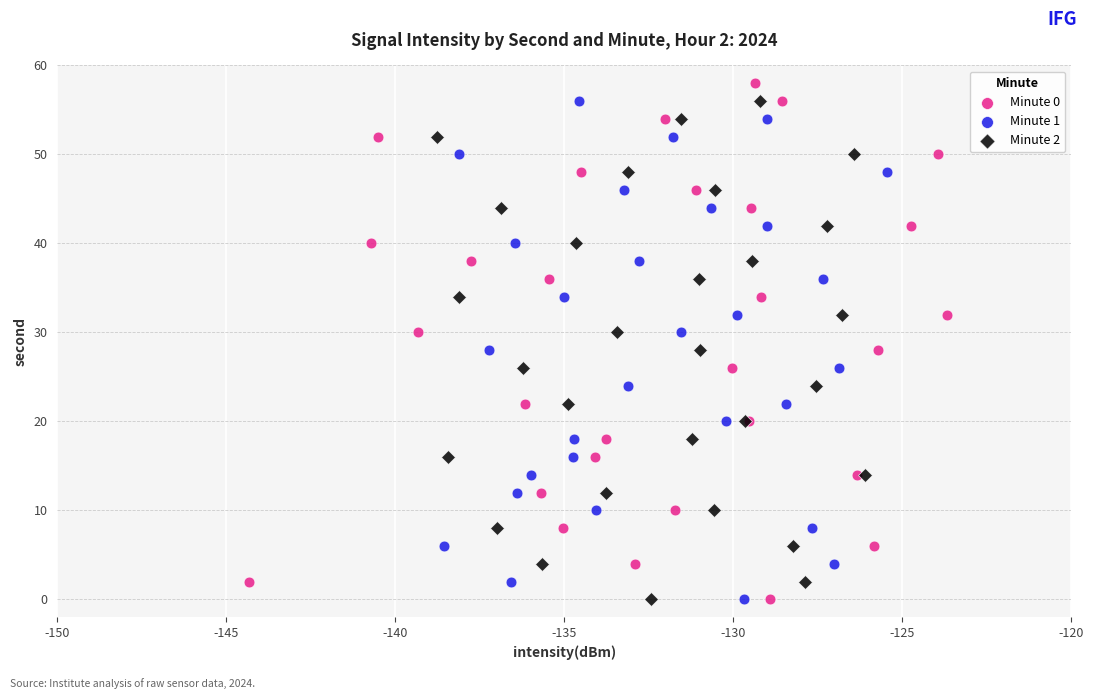

Which series has the largest Y range (max minus min)?

Minute 0